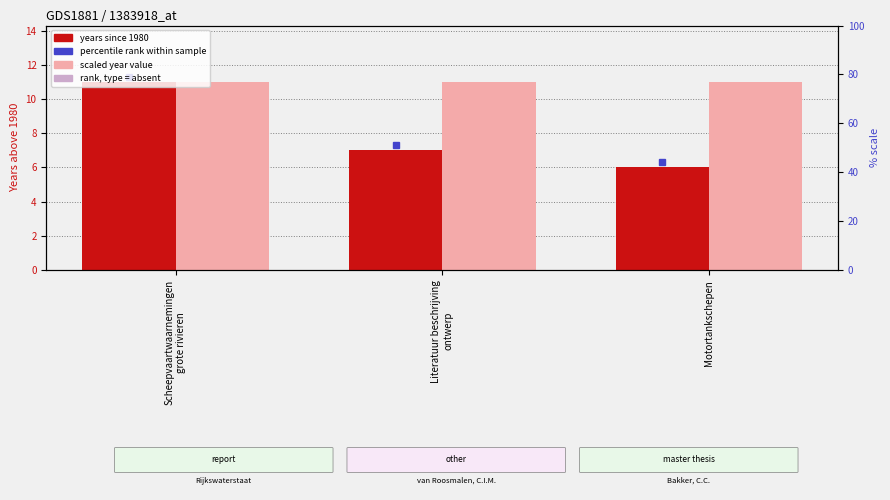

What is the label of the 2nd bar from the left?

Literatuur beschrijving
ontwerp